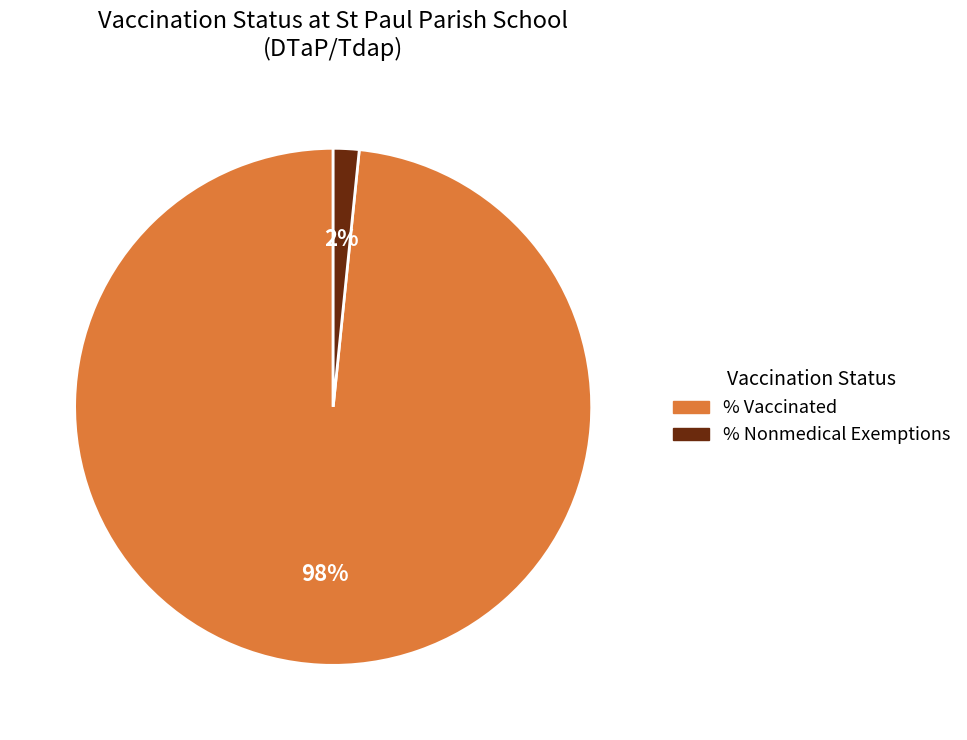

What is the smallest slice in the pie chart?

% Nonmedical Exemptions